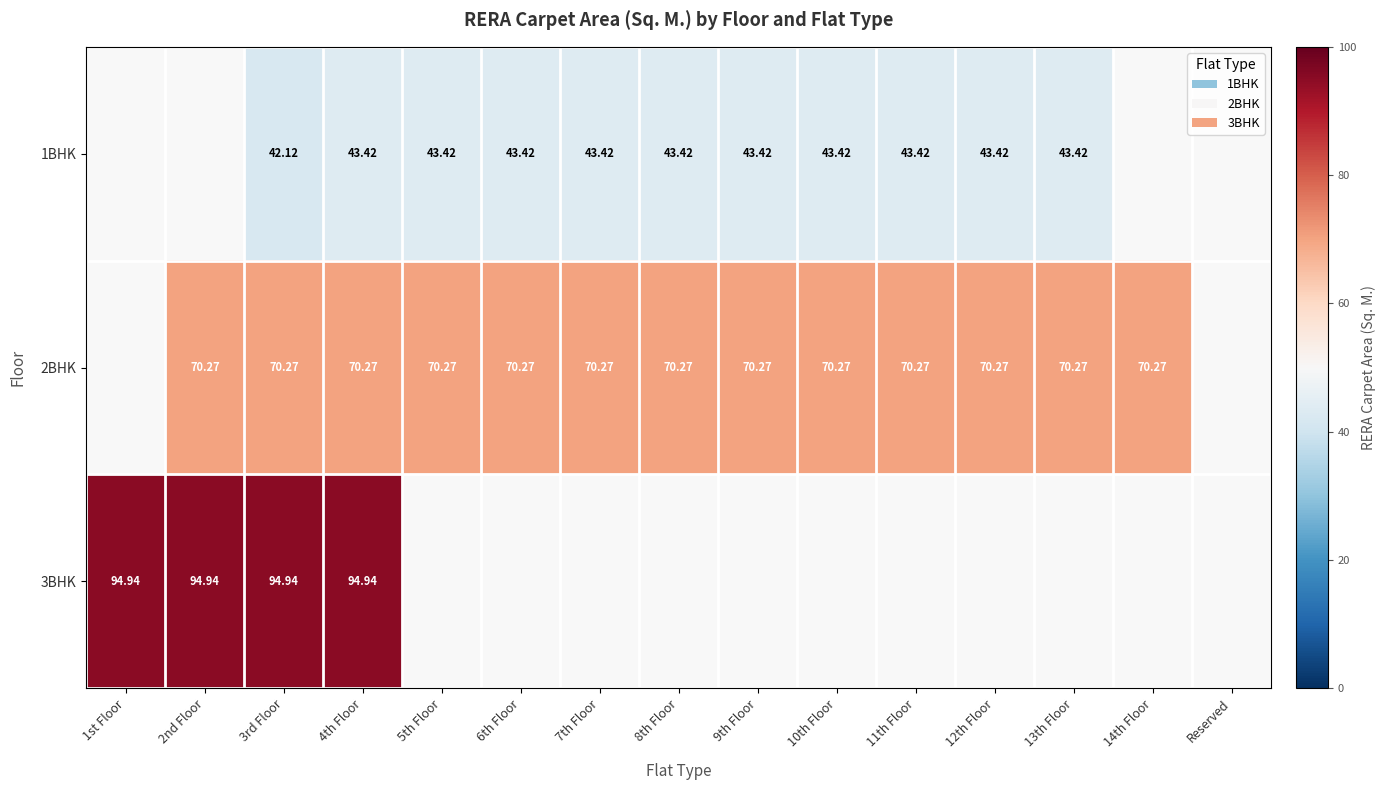

Is it true that 1BHK equals 42.1 at 3rd Floor?

True